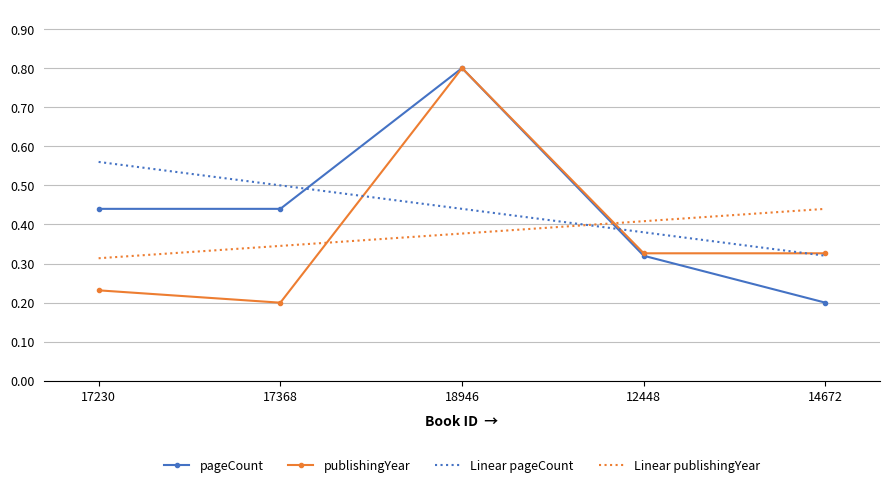

True or false: publishingYear has more than 1 interior local peaks.

False